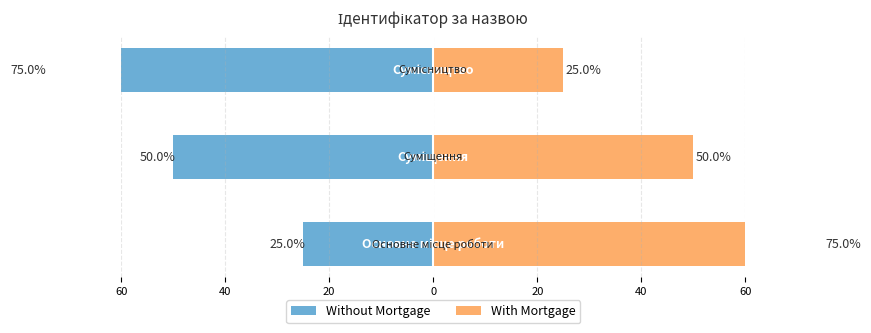

Reading left to right, what are all the values shown in this chart?

Without Mortgage: 60=-25	40=-50	20=-75
With Mortgage: 60=75	40=50	20=25